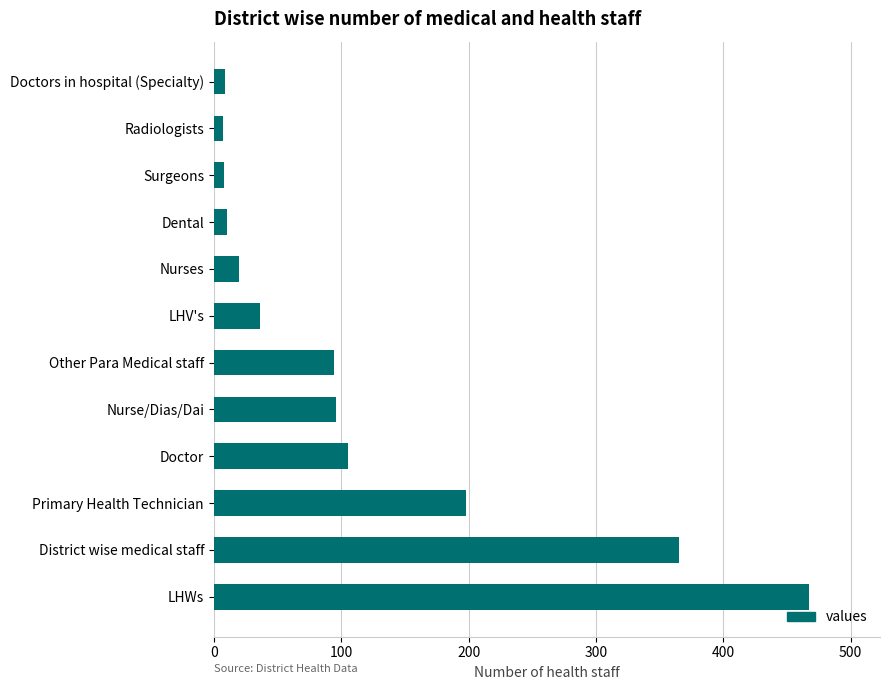

How many values are below 94?

6